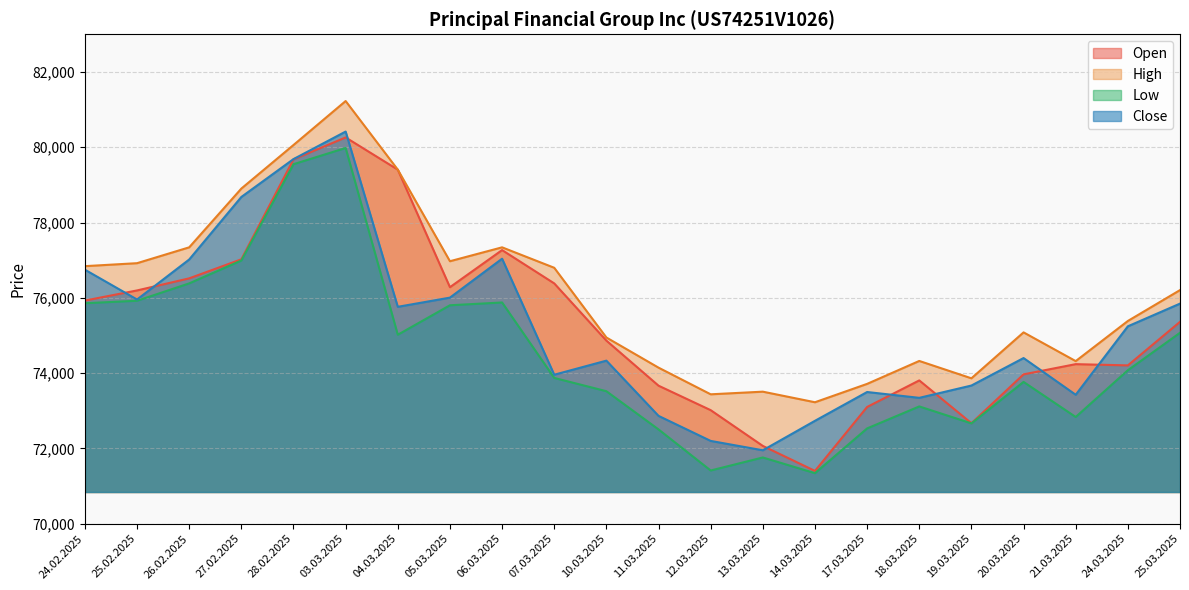

Reading left to right, what are all the values shown in this chart?

Open: 24.02.2025=75927	25.02.2025=76196	26.02.2025=76517	27.02.2025=77023	28.02.2025=79678	03.03.2025=80260	04.03.2025=79404	05.03.2025=76282	06.03.2025=77268	07.03.2025=76383	10.03.2025=74863	11.03.2025=73666	12.03.2025=73016	13.03.2025=72066	14.03.2025=71402	17.03.2025=73101	18.03.2025=73806	19.03.2025=72669	20.03.2025=73967	21.03.2025=74238	24.03.2025=74205	25.03.2025=75362
High: 24.02.2025=76841	25.02.2025=76920	26.02.2025=77341	27.02.2025=78902	28.02.2025=80059	03.03.2025=81227	04.03.2025=79404	05.03.2025=76972	06.03.2025=77341	07.03.2025=76798	10.03.2025=74946	11.03.2025=74145	12.03.2025=73437	13.03.2025=73507	14.03.2025=73226	17.03.2025=73714	18.03.2025=74323	19.03.2025=73862	20.03.2025=75082	21.03.2025=74319	24.03.2025=75385	25.03.2025=76205
Low: 24.02.2025=75856	25.02.2025=75922	26.02.2025=76383	27.02.2025=76991	28.02.2025=79549	03.03.2025=79980	04.03.2025=75019	05.03.2025=75802	06.03.2025=75876	07.03.2025=73872	10.03.2025=73519	11.03.2025=72504	12.03.2025=71413	13.03.2025=71759	14.03.2025=71342	17.03.2025=72531	18.03.2025=73115	19.03.2025=72665	20.03.2025=73766	21.03.2025=72834	24.03.2025=74076	25.03.2025=75071
Close: 24.02.2025=76747	25.02.2025=75955	26.02.2025=77018	27.02.2025=78679	28.02.2025=79685	03.03.2025=80416	04.03.2025=75761	05.03.2025=76005	06.03.2025=77039	07.03.2025=73957	10.03.2025=74331	11.03.2025=72864	12.03.2025=72199	13.03.2025=71950	14.03.2025=72733	17.03.2025=73498	18.03.2025=73343	19.03.2025=73670	20.03.2025=74400	21.03.2025=73425	24.03.2025=75243	25.03.2025=75846